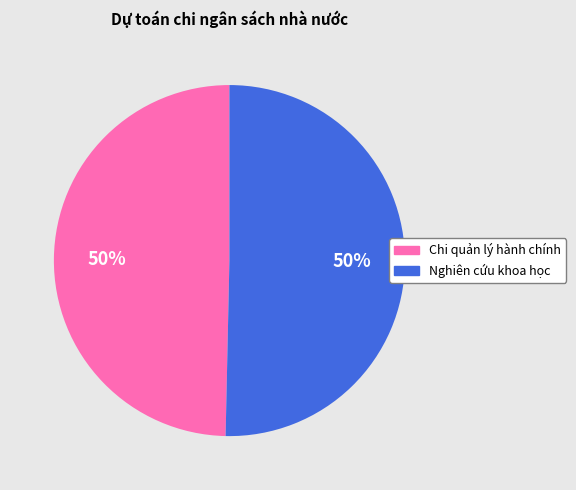

What percentage is the Chi quản lý hành chính slice, to the nearest percent?

50%